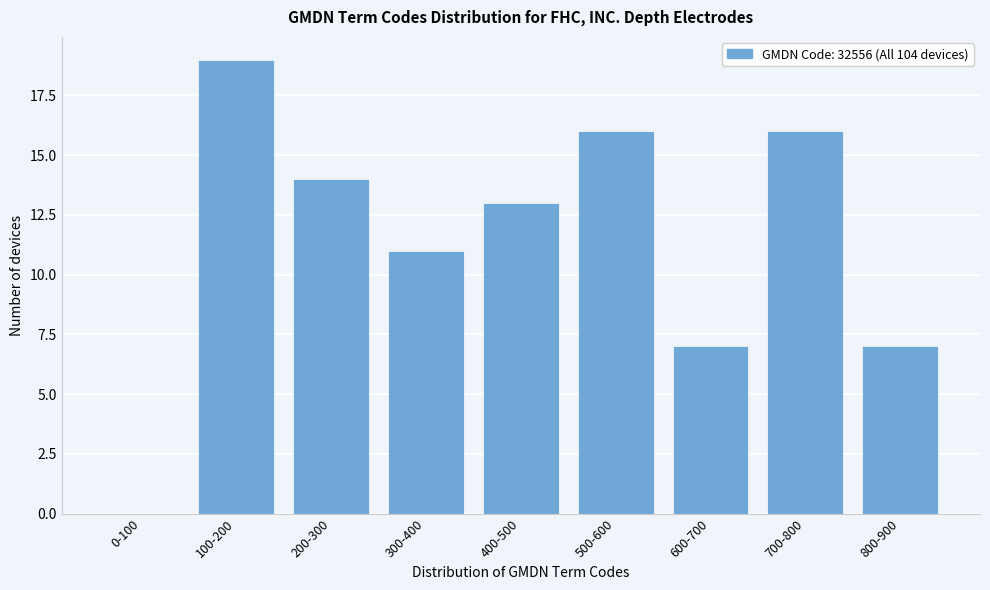

Reading right to left, transcribe all the data shown in this chart.

800-900=7	700-800=16	600-700=7	500-600=16	400-500=13	300-400=11	200-300=14	100-200=19	0-100=0